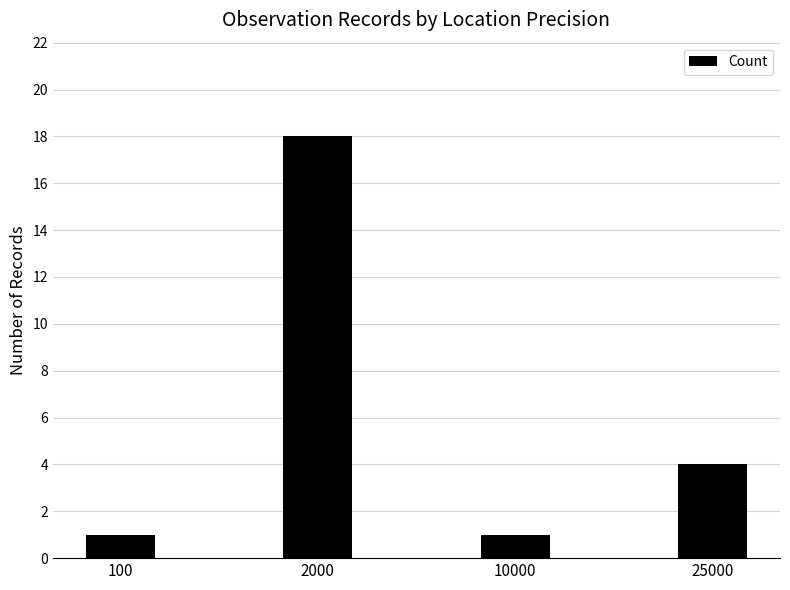

How many data points are less than 4?

2